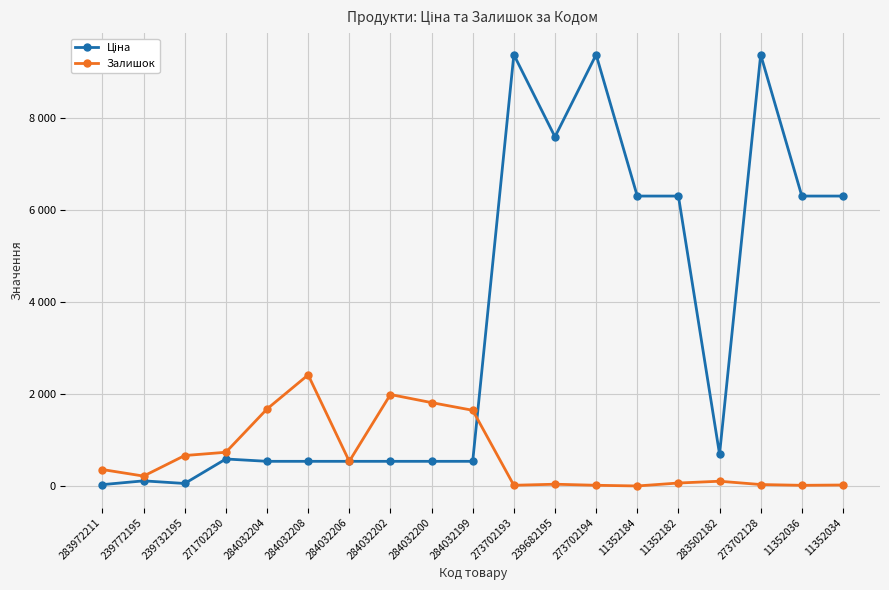

True or false: Ціна has more than 2 interior local peaks.

True